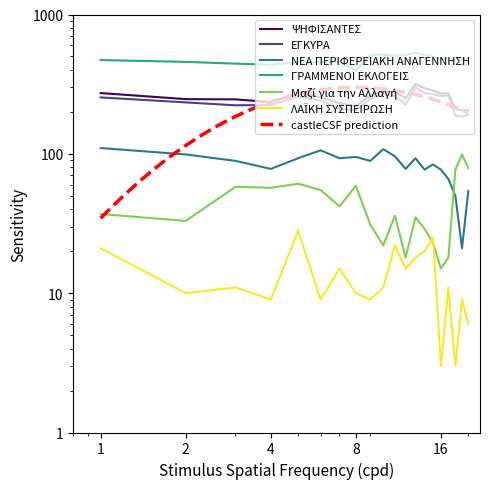

At how many categories does at least one series exceed 429?

19